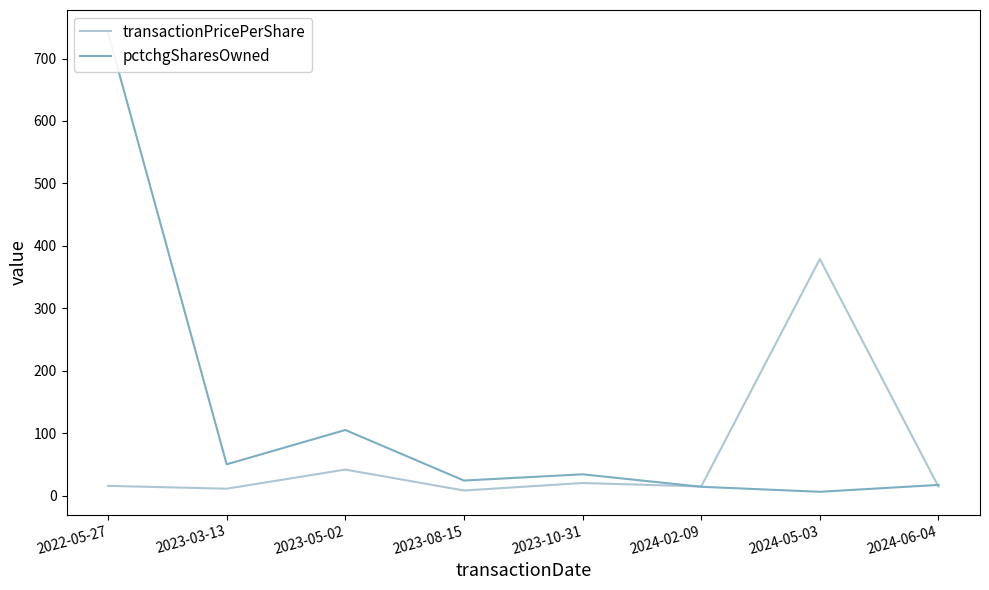

The transactionPricePerShare series shows 545.6 at 2024-05-03. True or false?

False